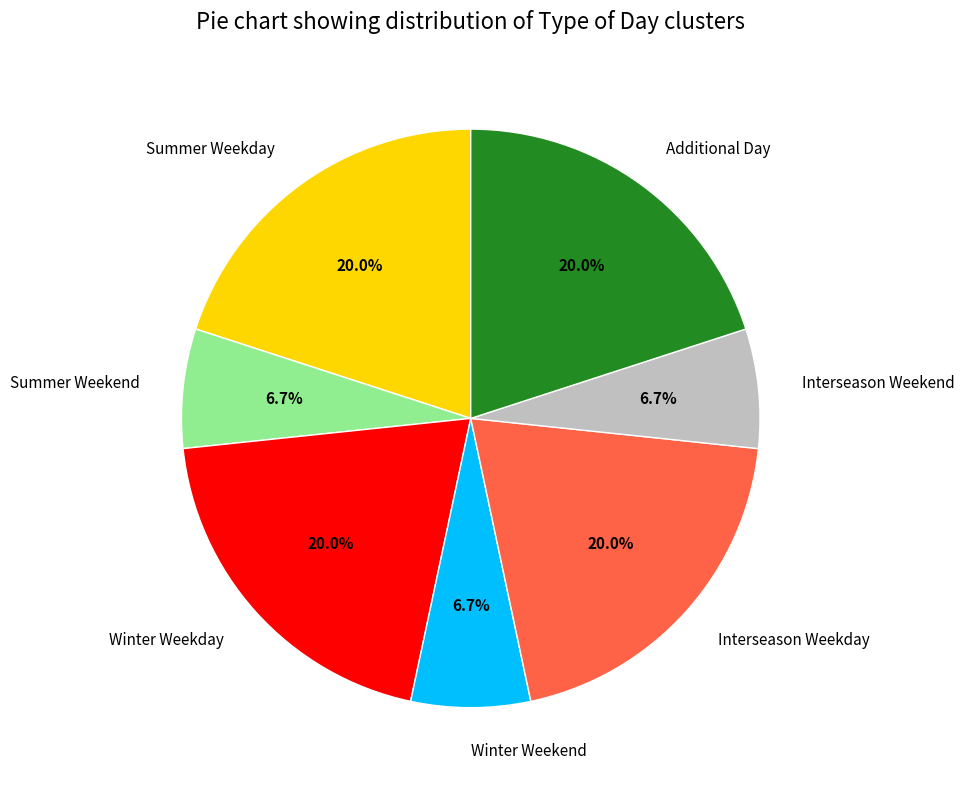

Does any single category account for the majority?

No